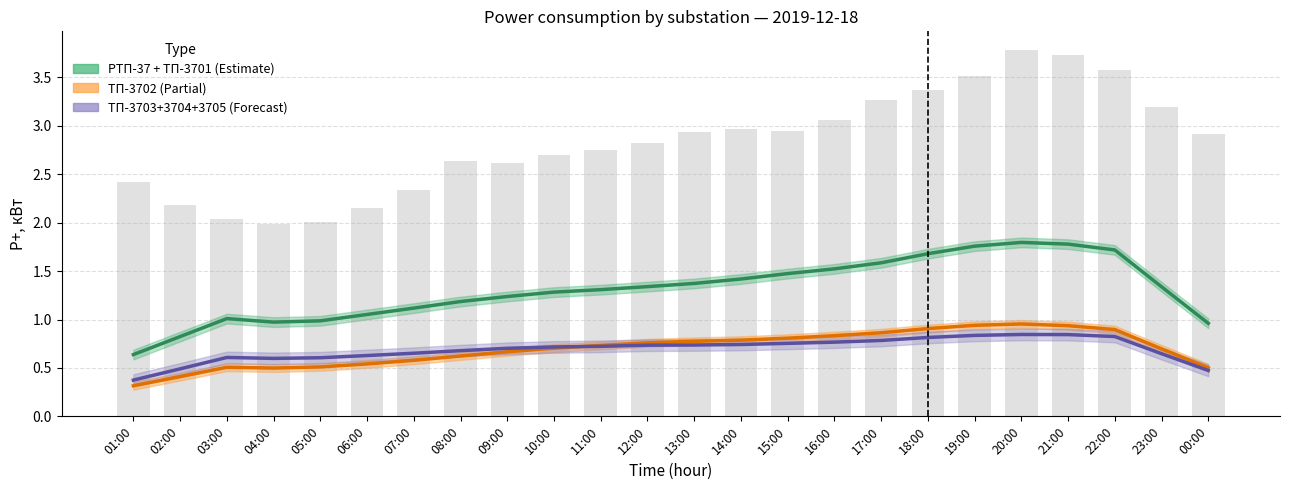

Reading left to right, extract all data points from this chart.

РТП-37 + ТП-3701 (Estimate): 0.6	0.8	1.0	1.0	1.0	1.1	1.1	1.2	1.2	1.3	1.3	1.3	1.4	1.4	1.5	1.5	1.6	1.7	1.8	1.8	1.8	1.7	1.3	1.0
ТП-3702 (Partial): 0.3	0.4	0.5	0.5	0.5	0.5	0.6	0.6	0.7	0.7	0.7	0.8	0.8	0.8	0.8	0.8	0.9	0.9	0.9	1.0	0.9	0.9	0.7	0.5
ТП-3703+3704+3705 (Forecast): 0.4	0.5	0.6	0.6	0.6	0.6	0.7	0.7	0.7	0.7	0.7	0.7	0.7	0.7	0.8	0.8	0.8	0.8	0.8	0.8	0.8	0.8	0.6	0.5